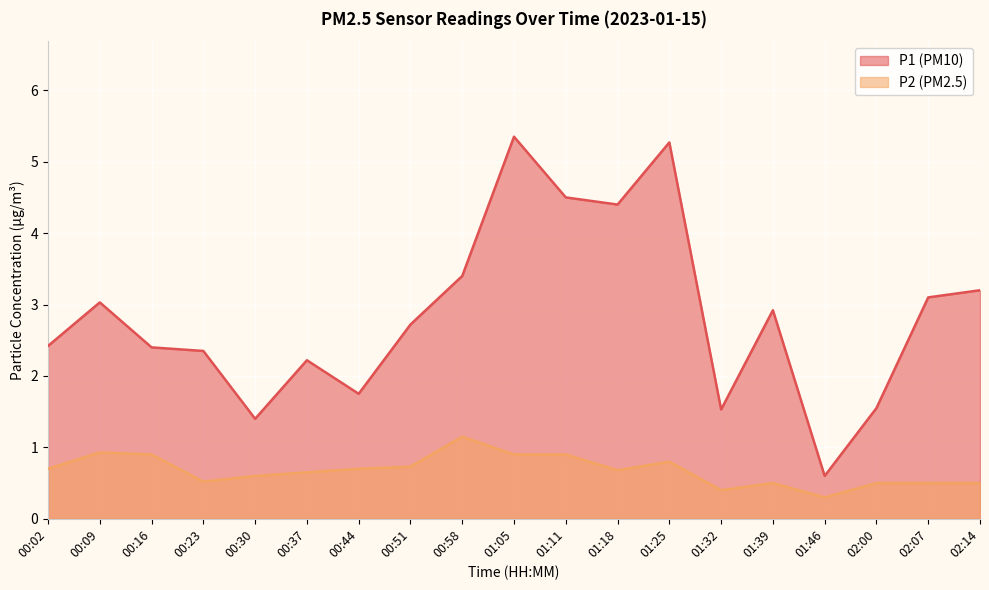

In P1, how many points are higher than both neighbors (excluding endpoints)?

5